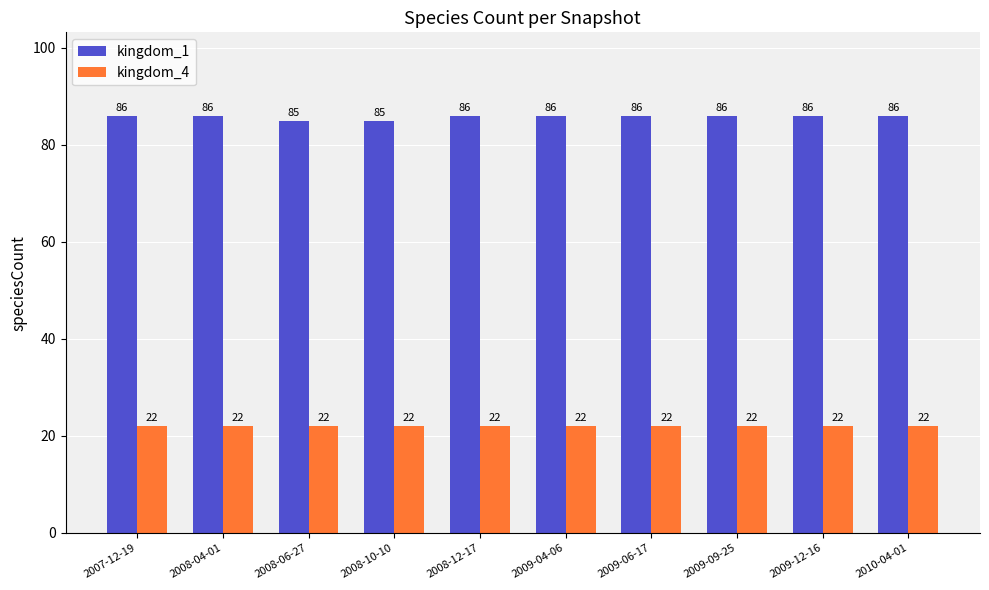

What is the greatest value displayed?

86